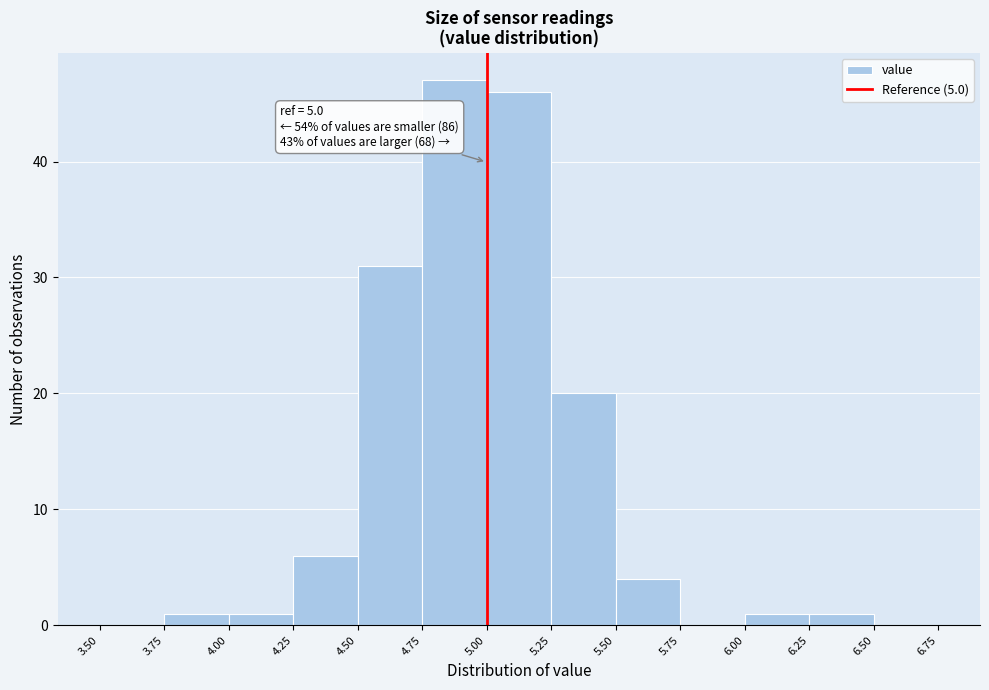

Over which range of the x-axis is the bar tallest?

4.75 to 5.00